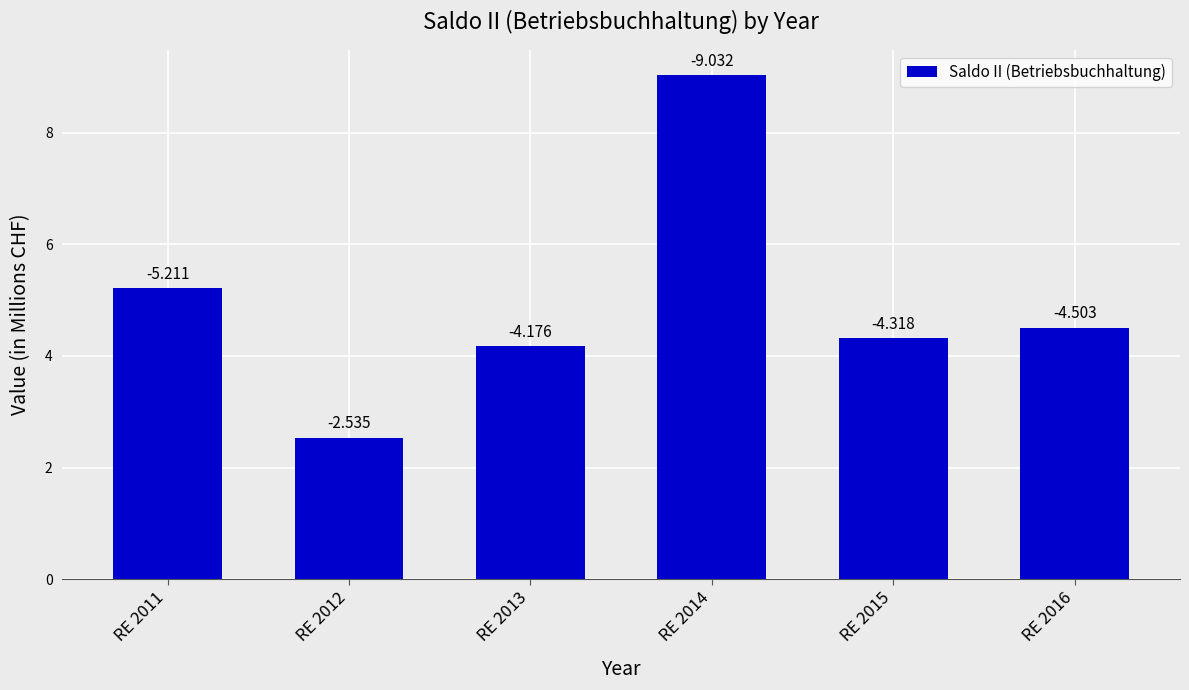

Are the bars horizontal?

No